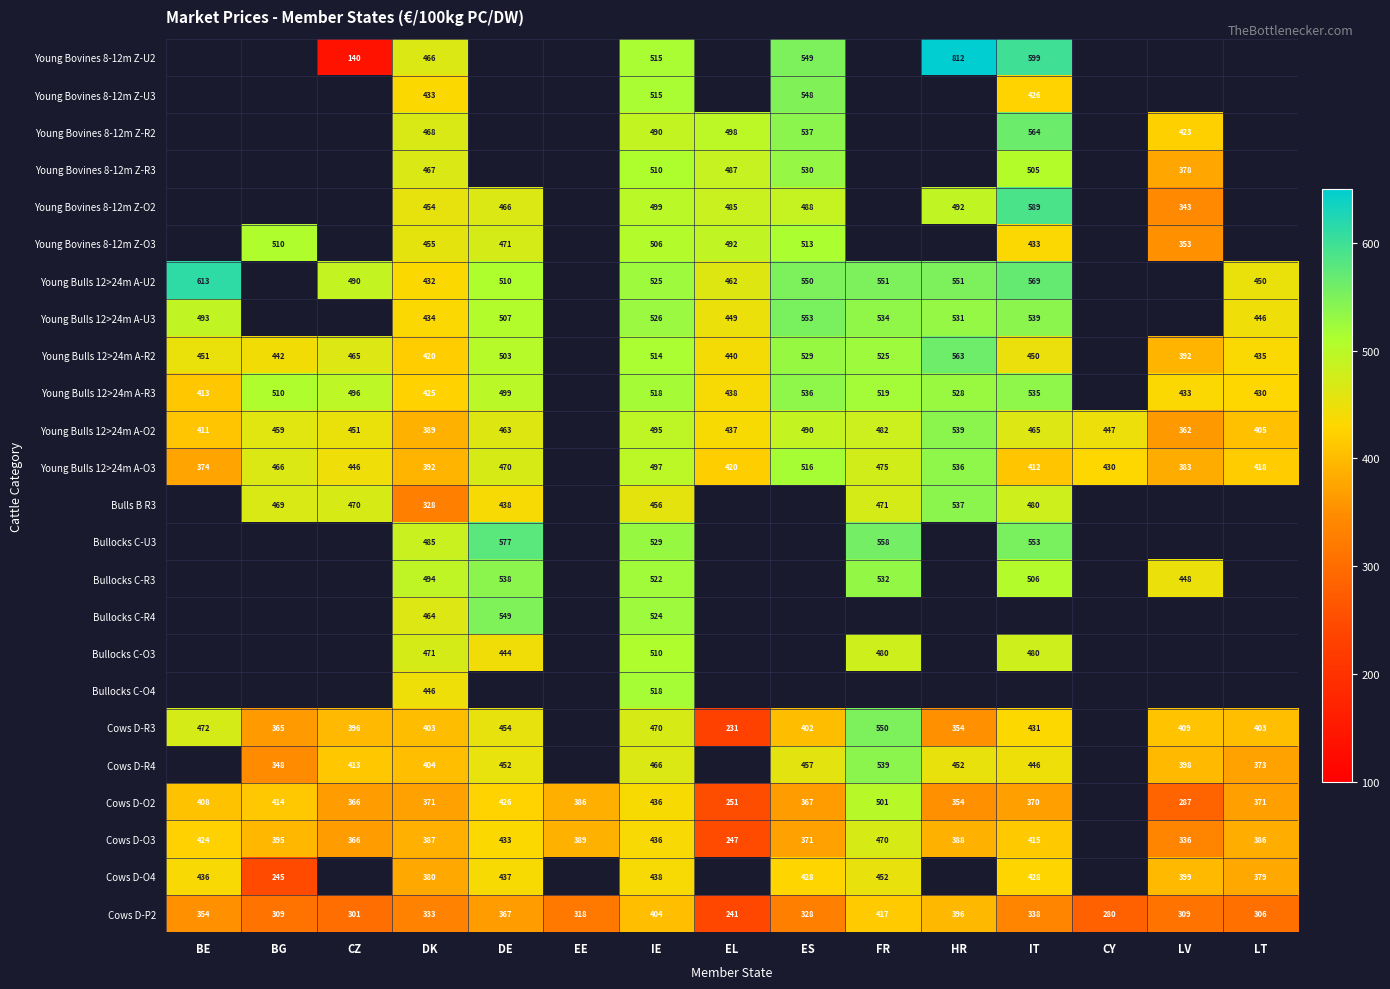

What is the difference between the maximum and second lowest values in the Young Bulls 12>24m A-O3 series?

153.0